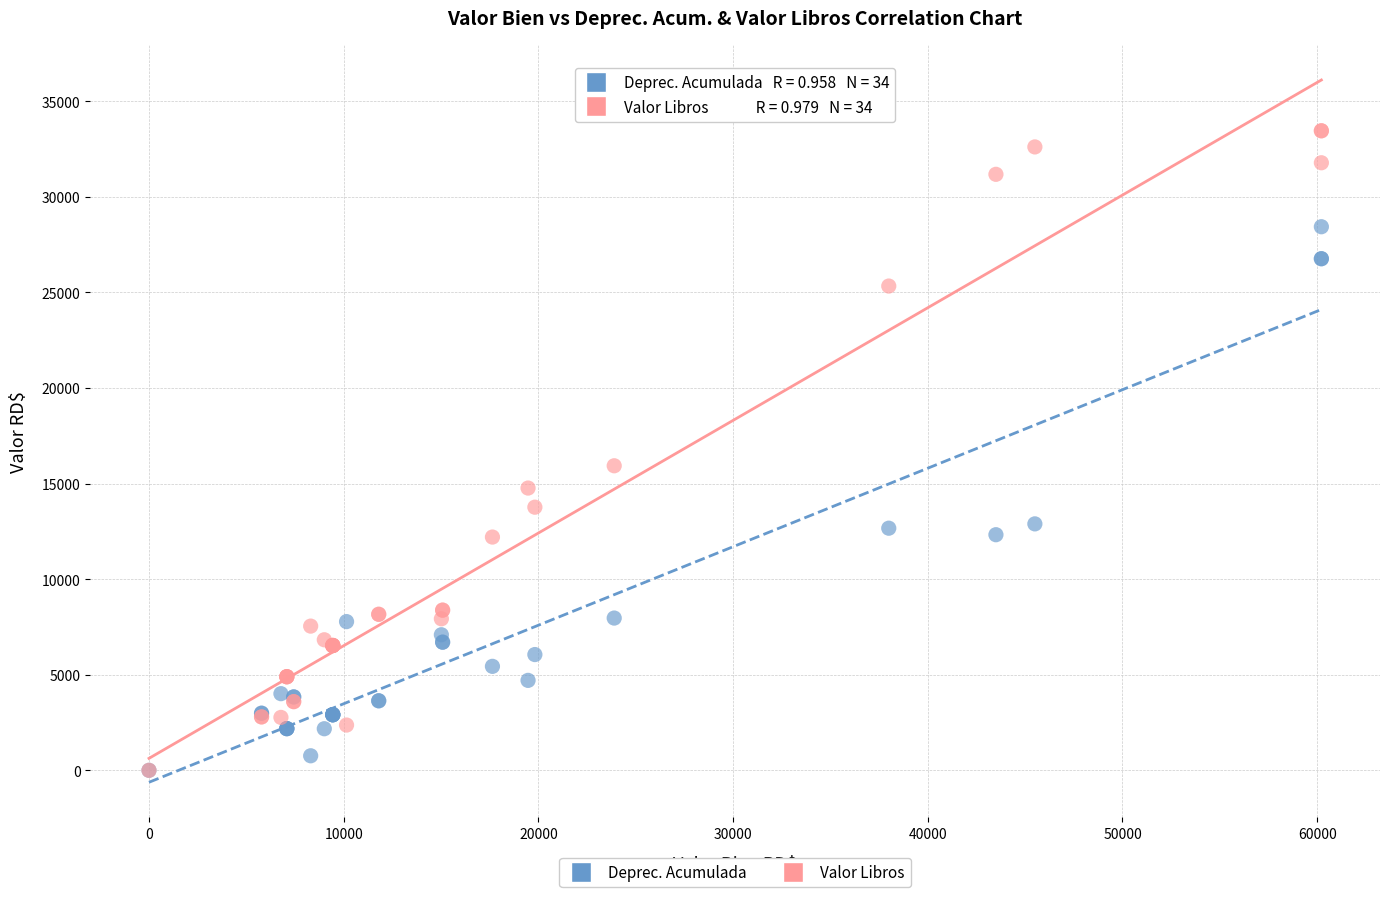

In the Valor Libros series, what Y value is closest to 16727?

15930.3